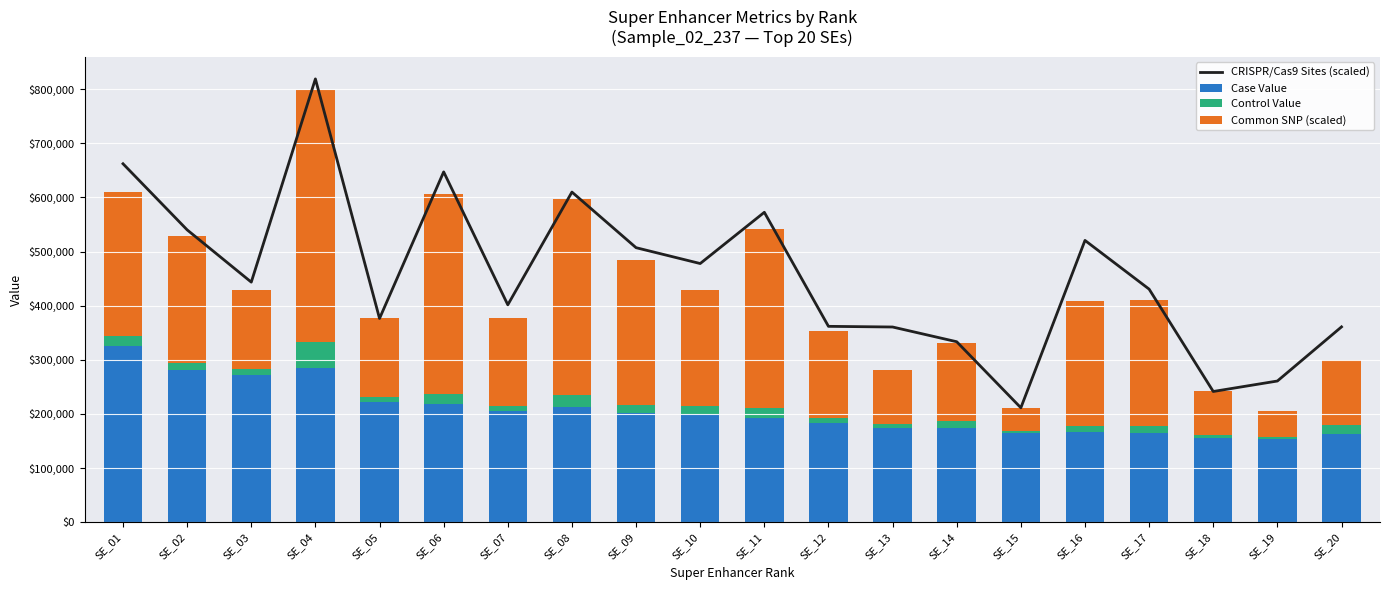

At which category does the chart reach its minimum across all series?

SE_15